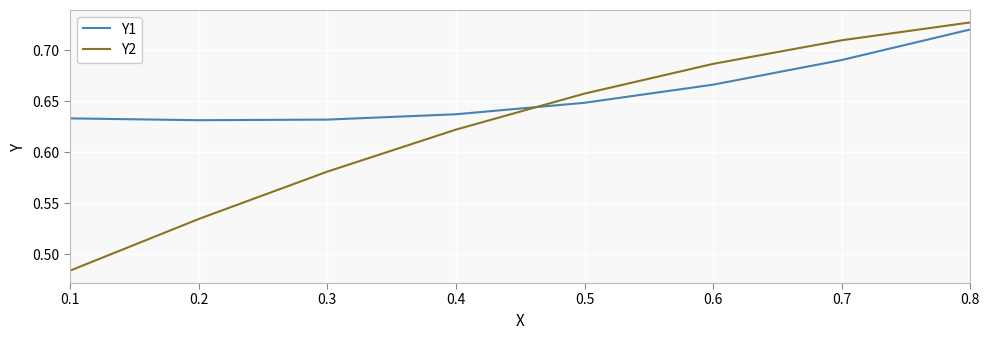

At which label is Y2 closest to 0?

0.1